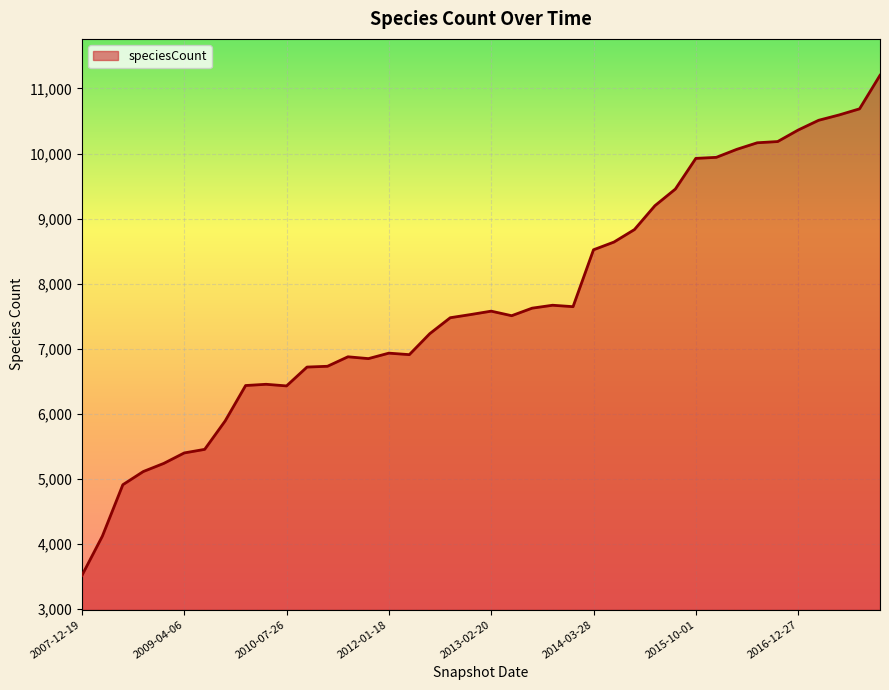

How many lines are shown in the chart?

1